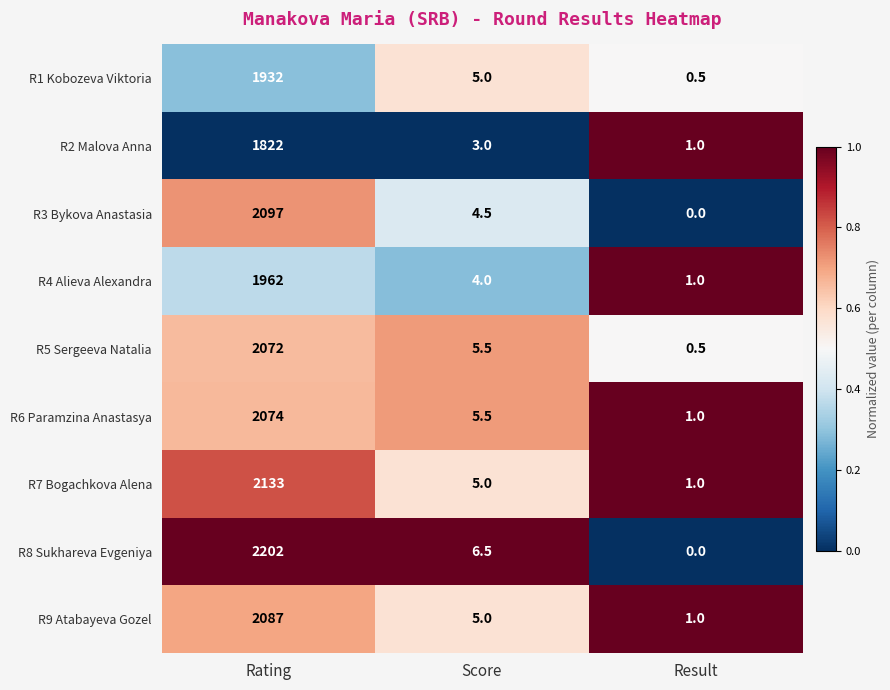

Count the number of data series in this chart.

9